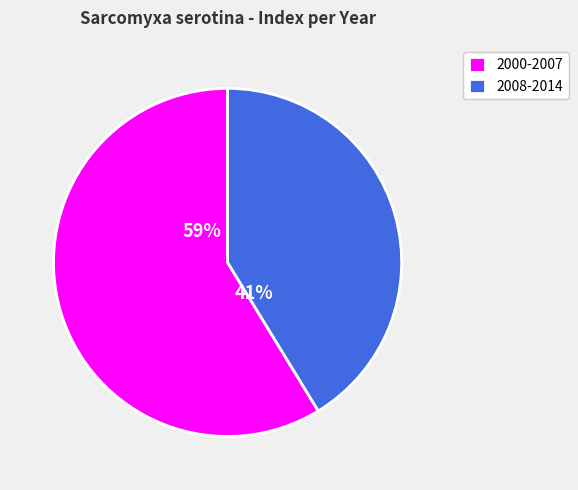

To the nearest percent, what percentage of the pie is 2008-2014?

41%